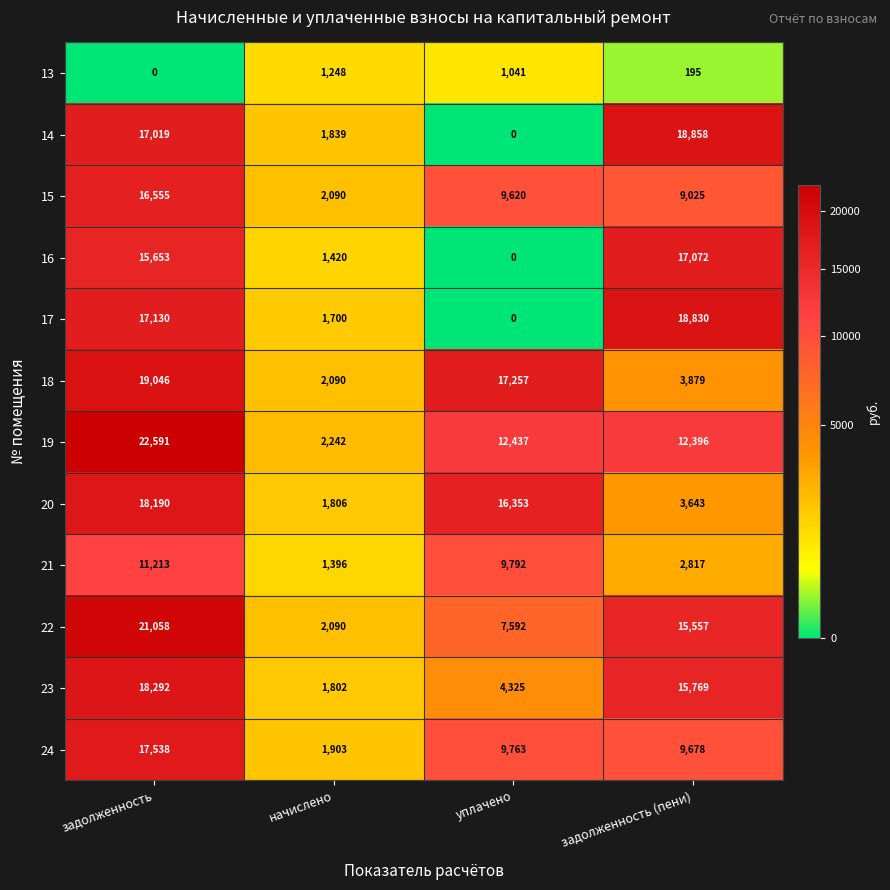

Which series has the largest total across all categories?

19